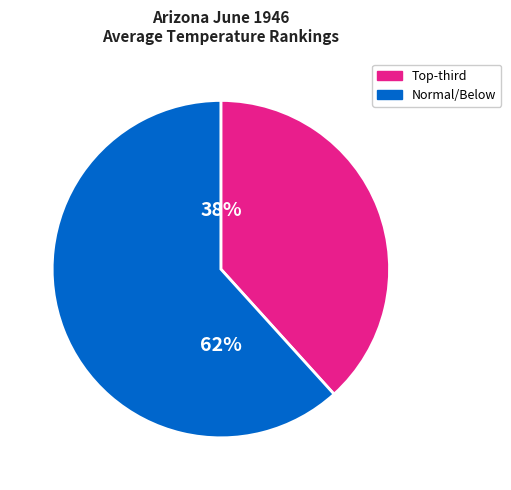

Is there a majority slice in this chart?

Yes